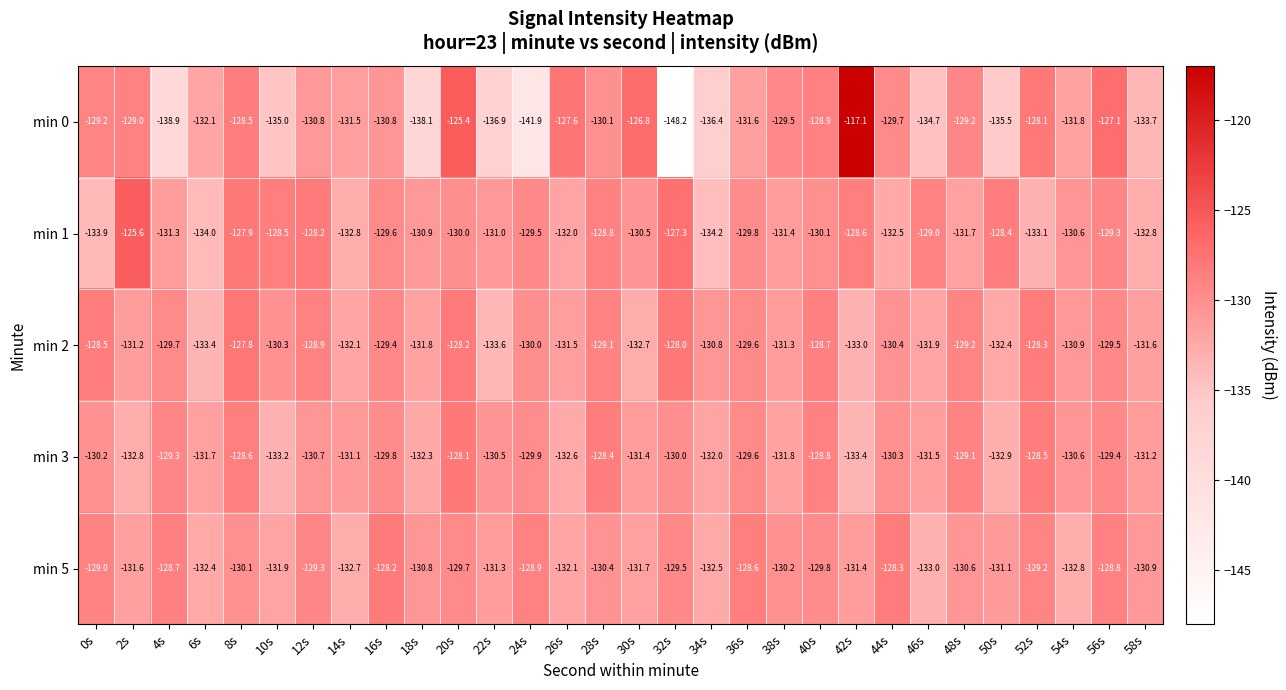

Where is min 3 nearest to the value -130?

32s